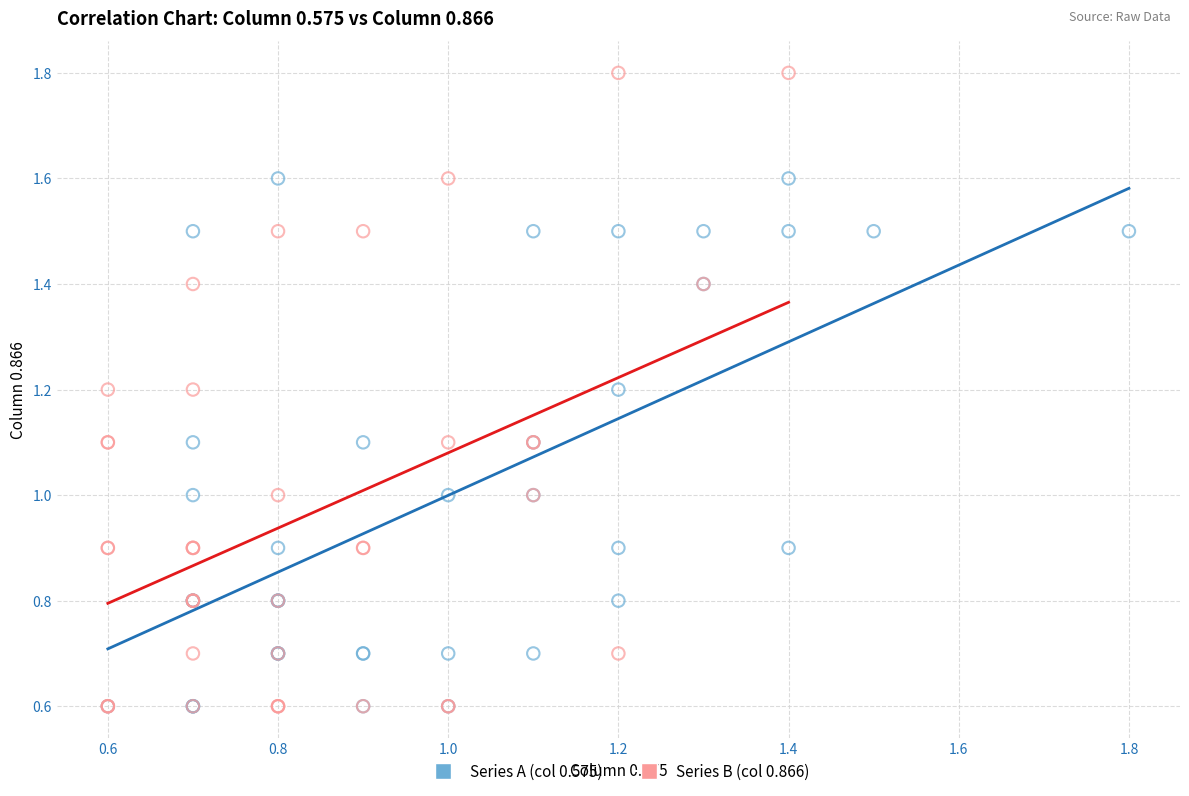

Which series has the largest Y range (max minus min)?

Series B (col 0.866)